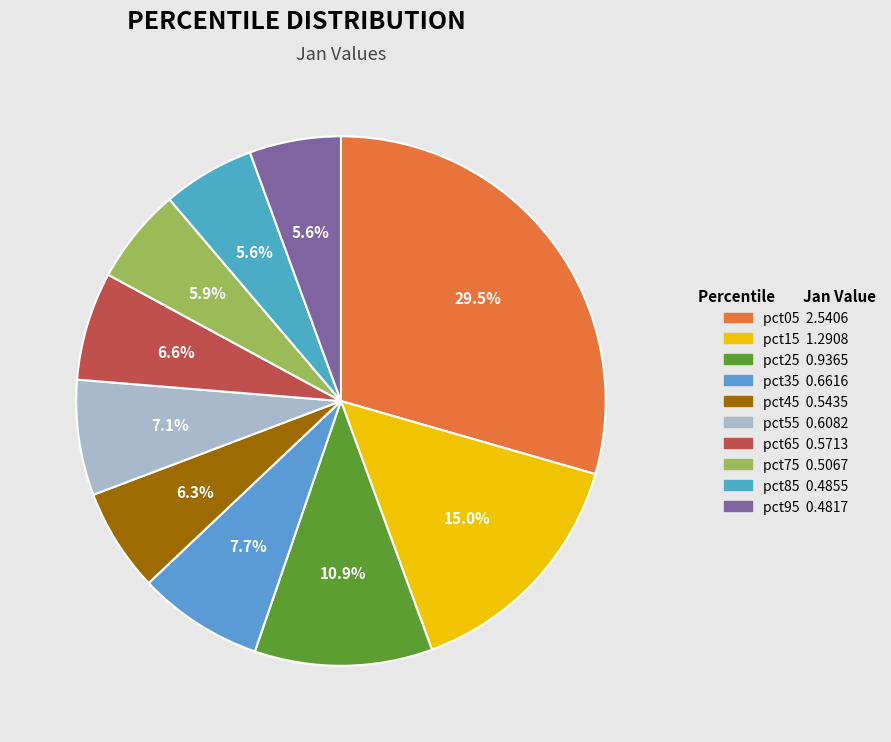

Which category has the biggest portion of the pie?

pct05